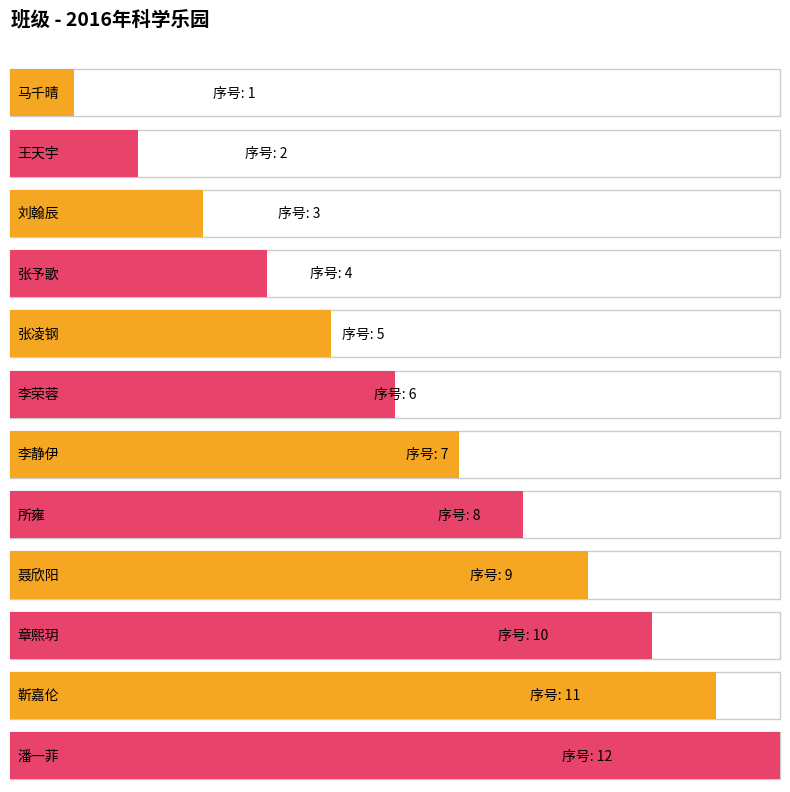

How many values exceed 7?

5